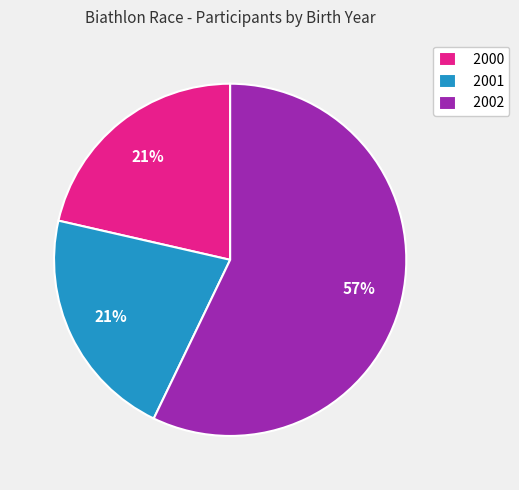

Which slice is the largest?

2002